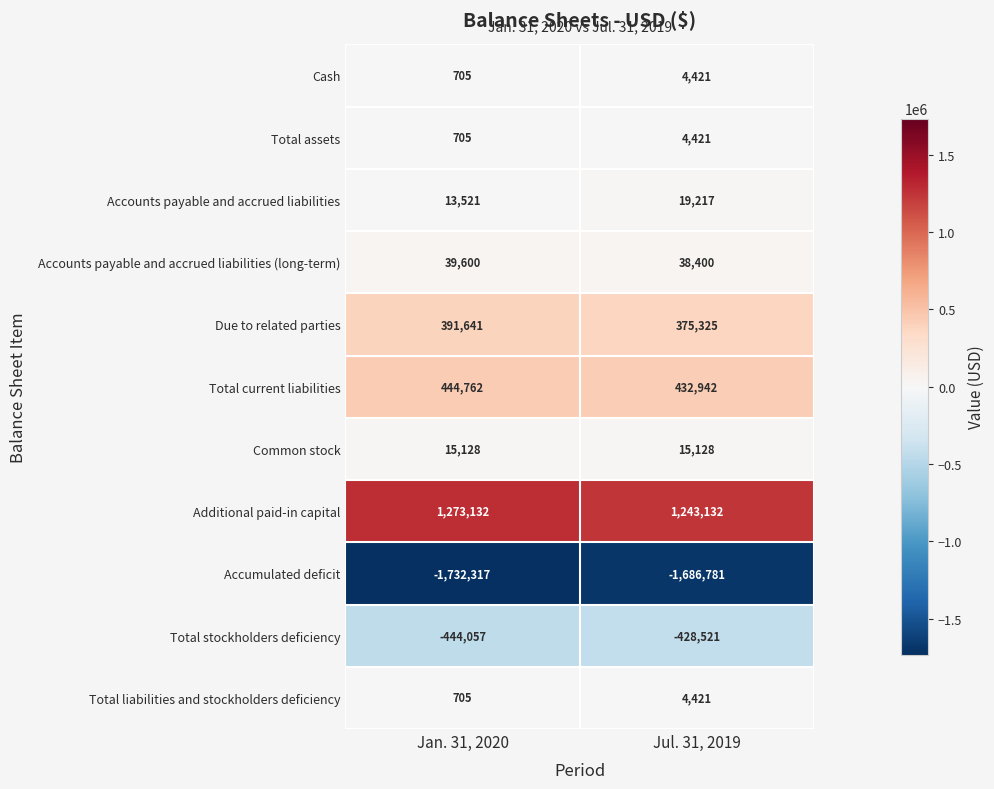

What is the sum of all Due to related parties values?

766966